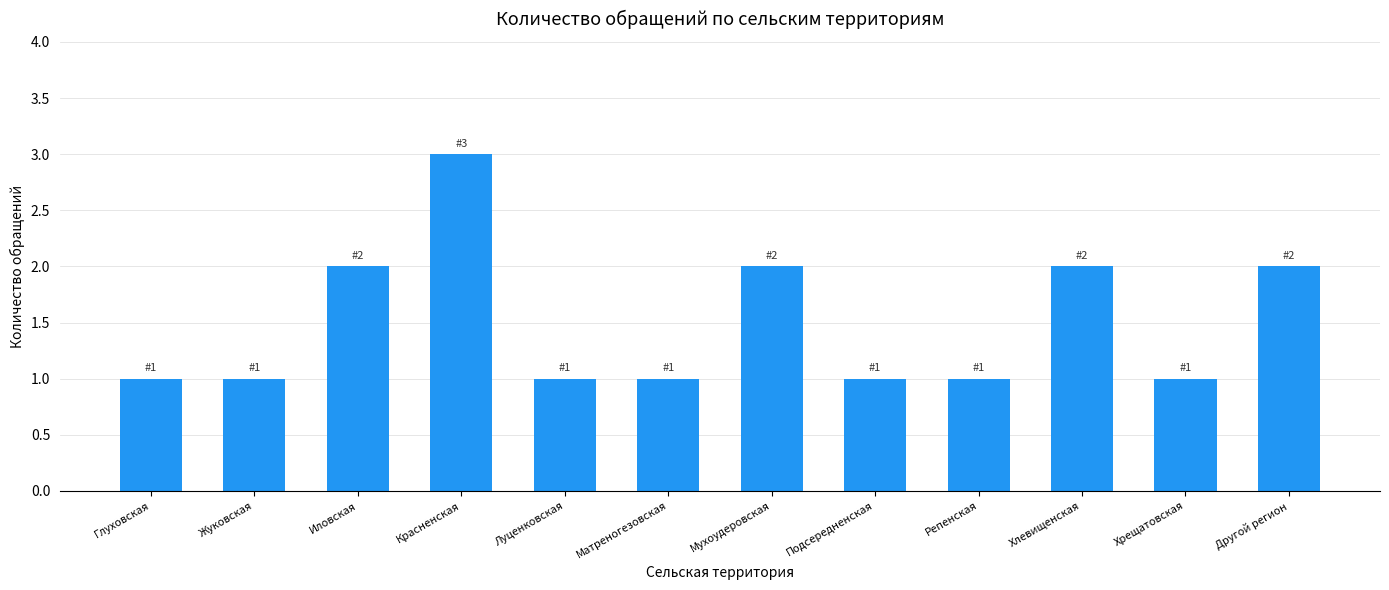

Reading left to right, transcribe all the data shown in this chart.

1	1	2	3	1	1	2	1	1	2	1	2